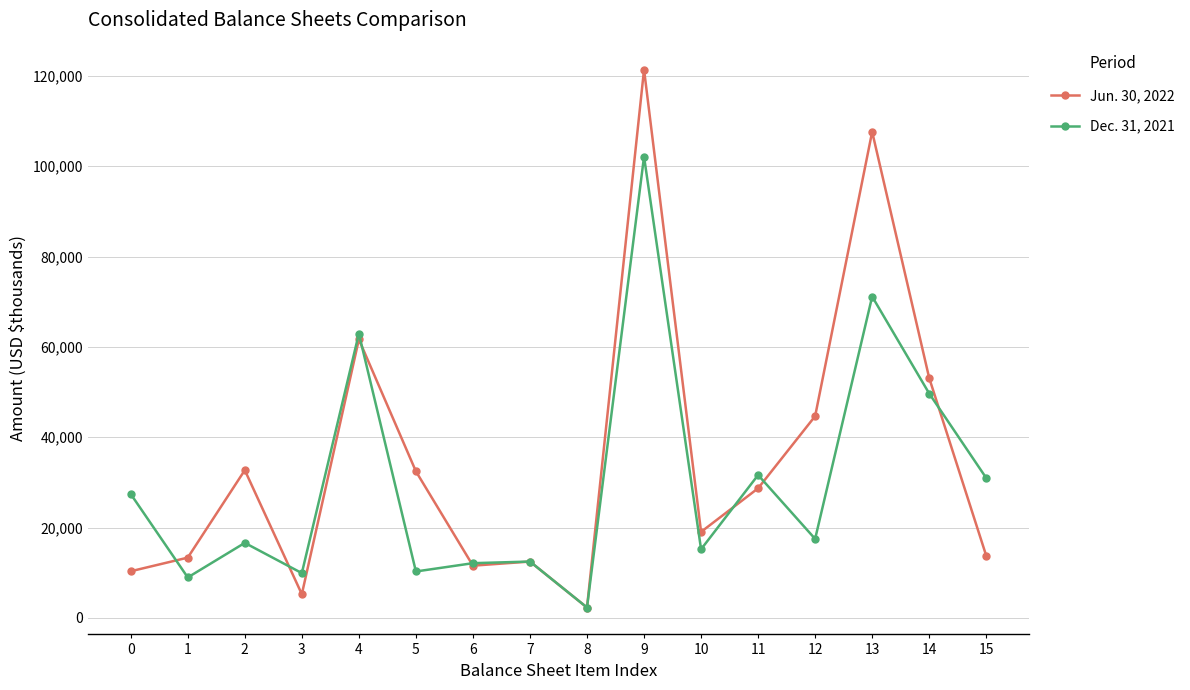

Read the Jun. 30, 2022 value at 15, to the nearest 100.

13800